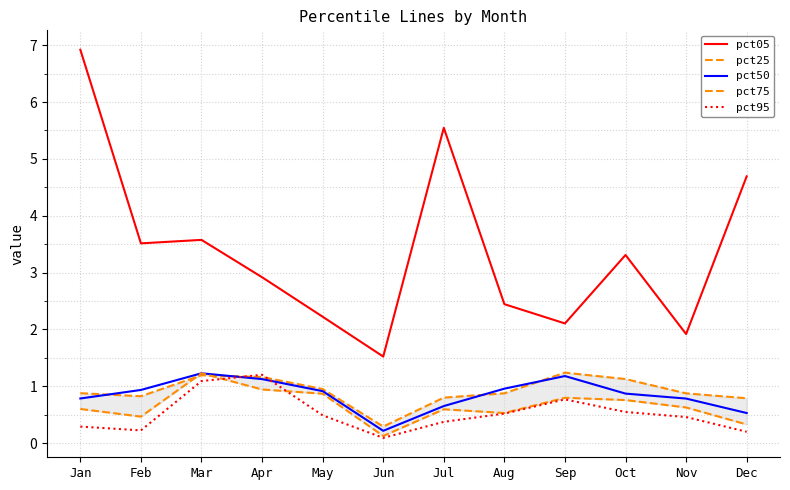

Between Jun and Aug, which series saw the biggest shift?

pct05